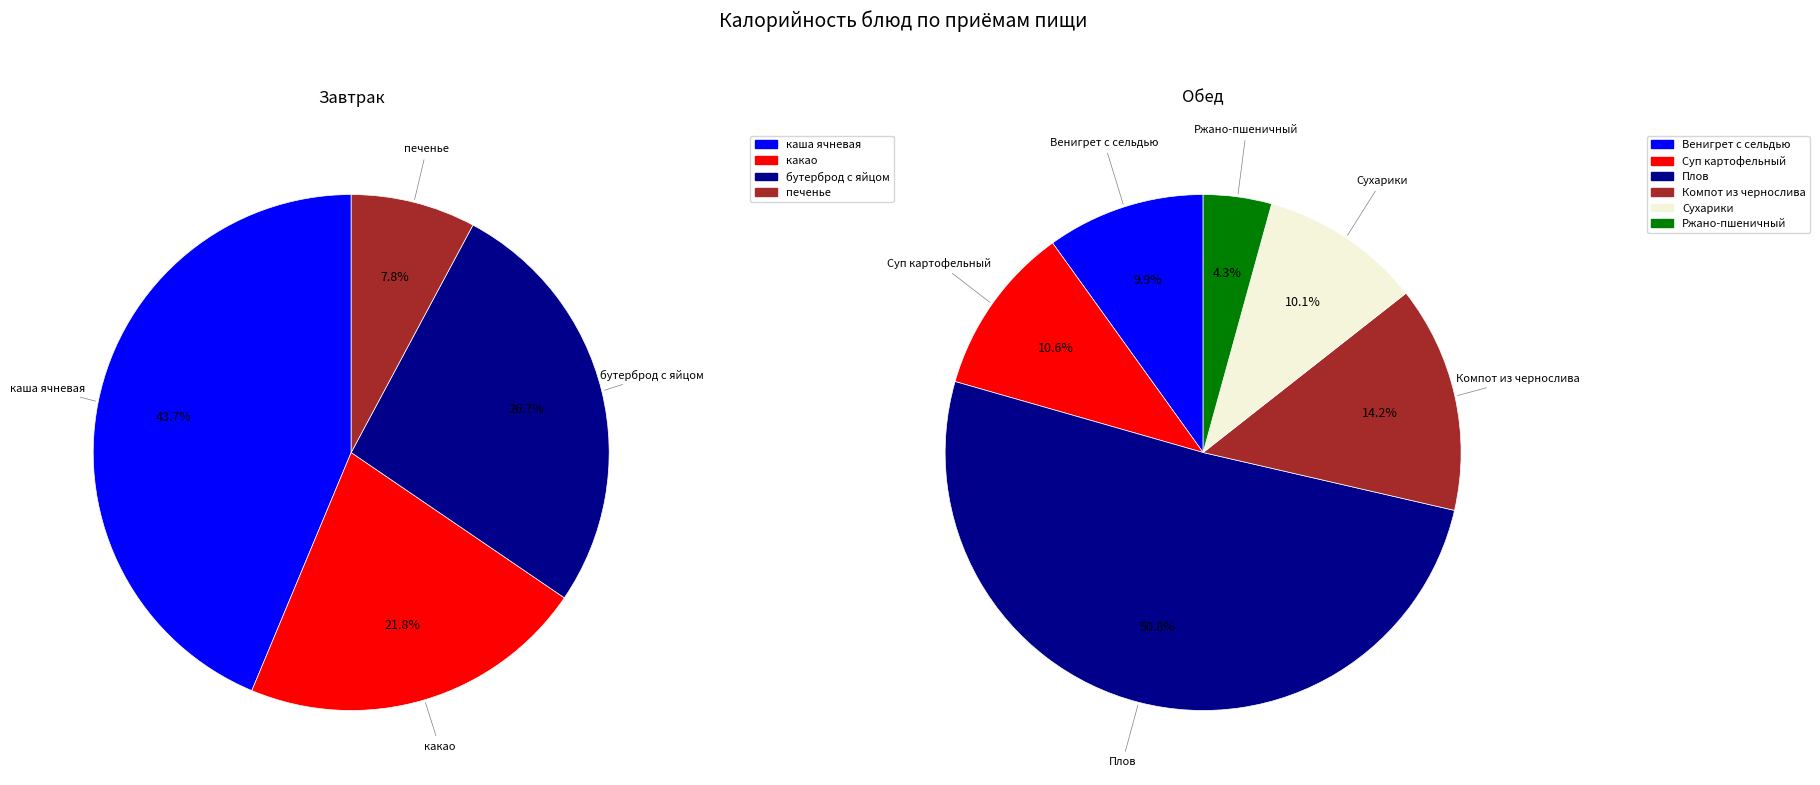

The каша ячневая slice represents 3% of the pie. True or false?

False